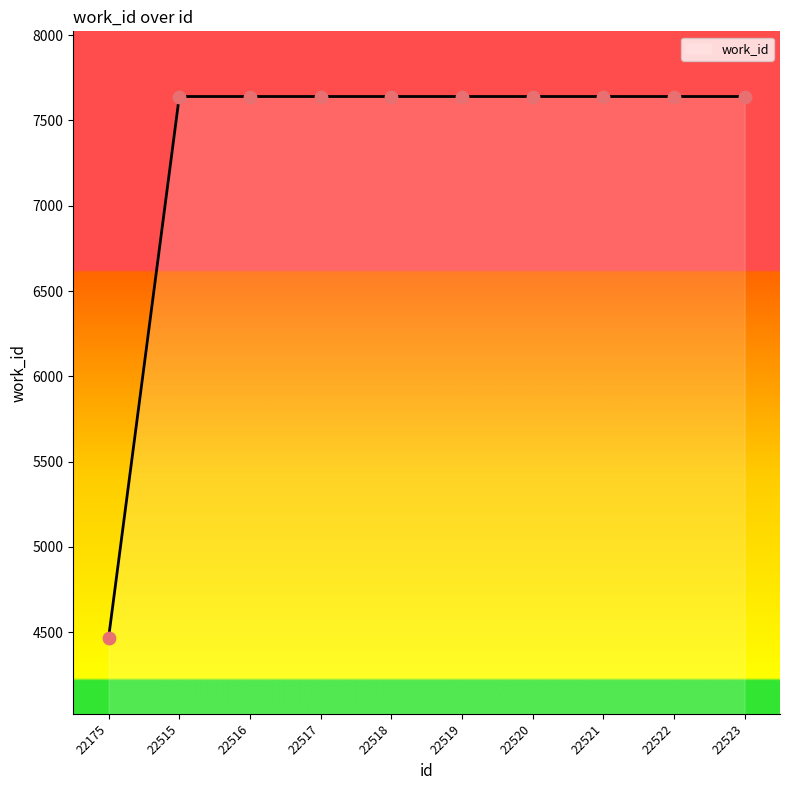

What is the ratio of the value at 22520 to the value at 22518?

1.0